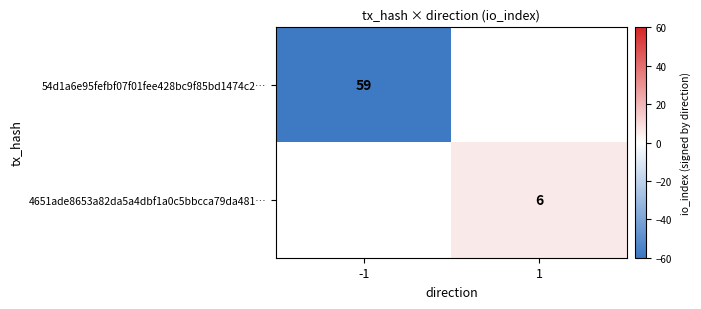

The 4651ade8653a82da5a4dbf1a0c5bbcca79da481… series shows 6 at 1. True or false?

True